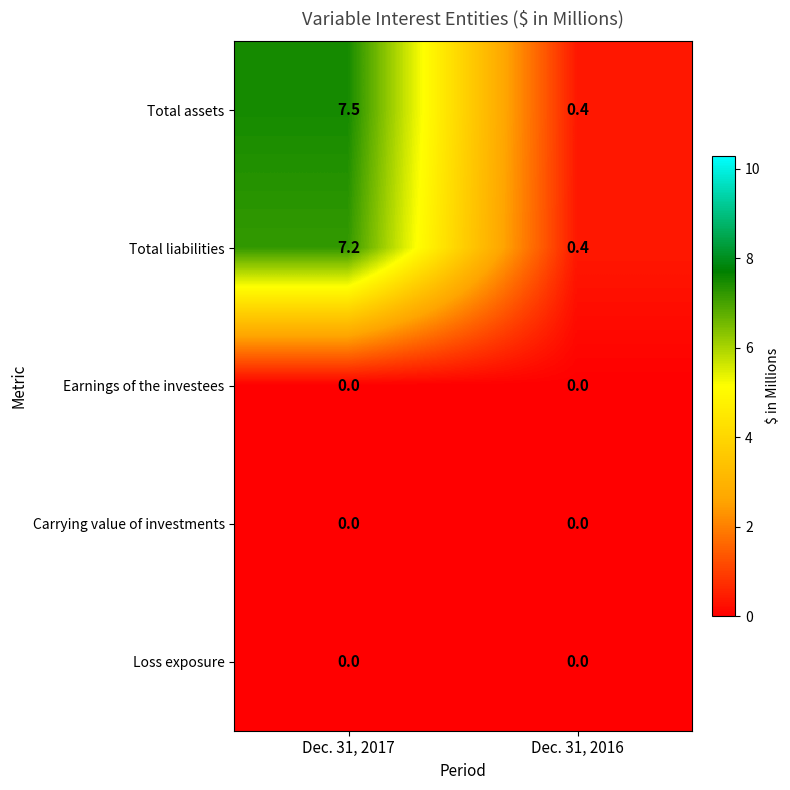

Which series has the largest total across all categories?

Total assets